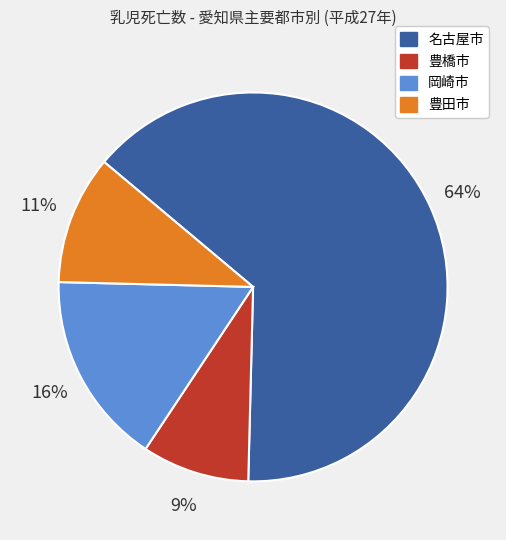

What is the smallest slice in the pie chart?

豊橋市